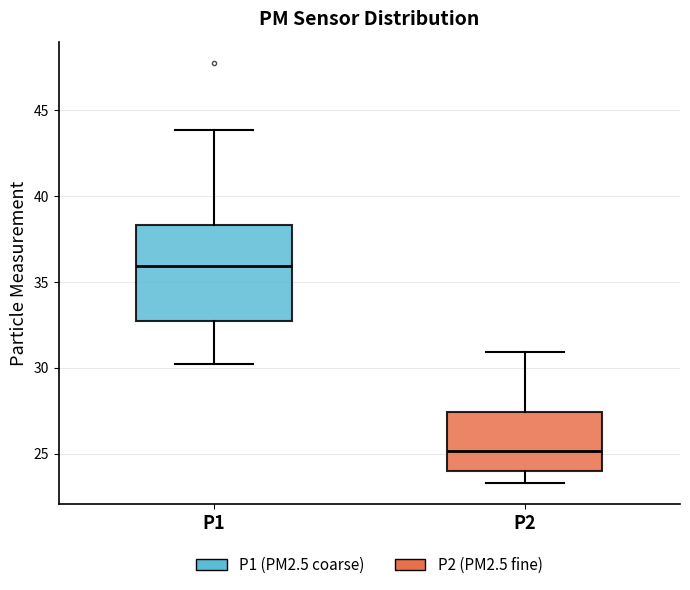

Where does the lower whisker of the box for P1 end on the y-axis? The values are not printed on the chart, so give them approximately, as read against the axis.

30.0